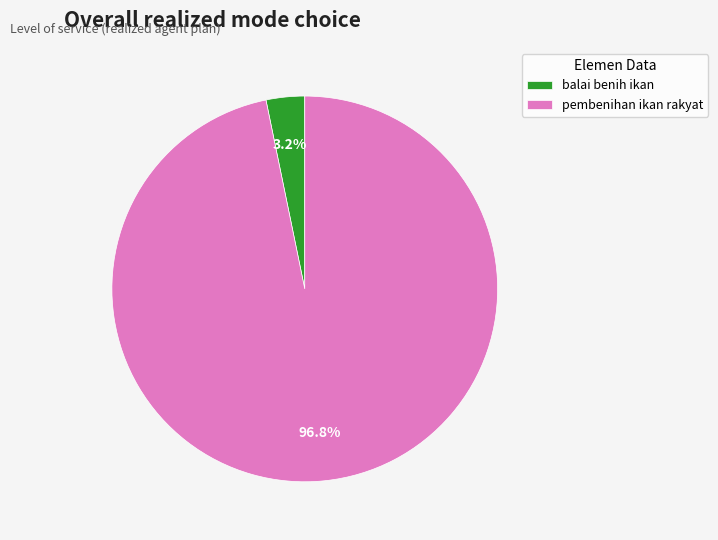

What percentage is the balai benih ikan slice, to the nearest percent?

3%